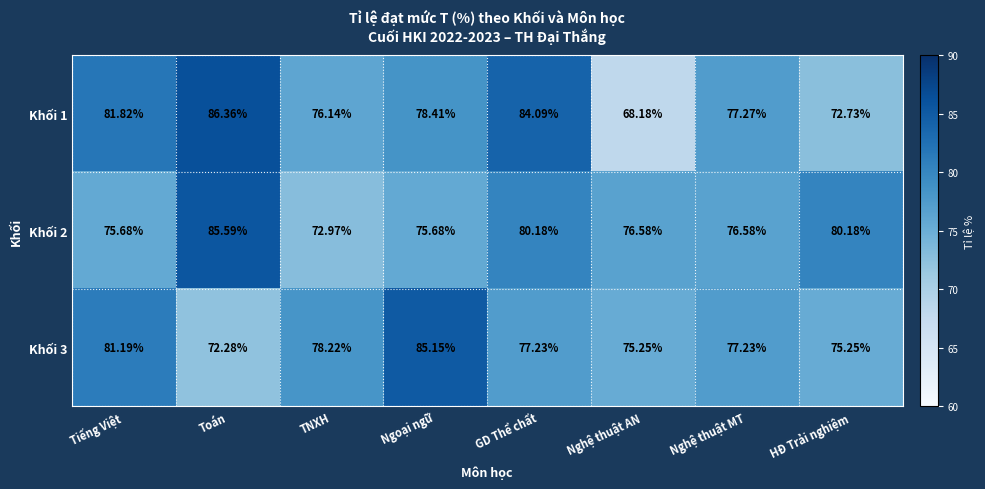

Between Toán and Nghệ thuật AN, which series saw the biggest shift?

Khối 1